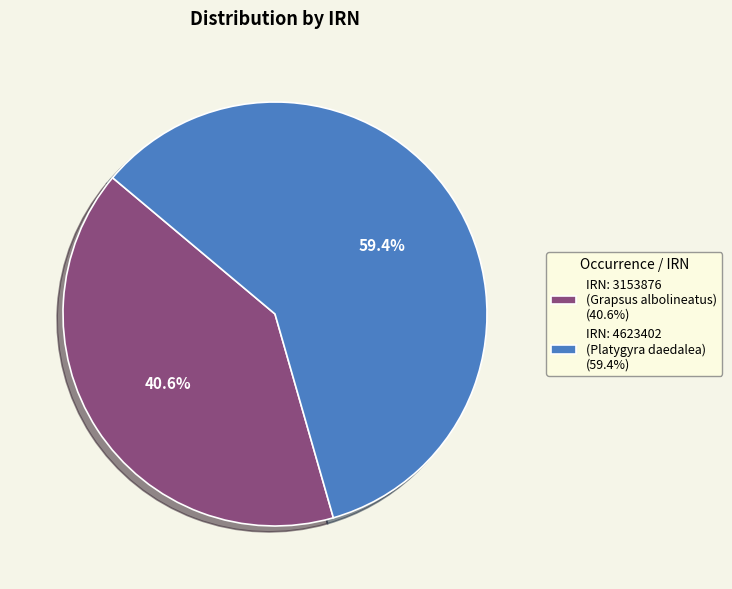

Which slice is the largest?

IRN: 4623402 (Platygyra daedalea) (59.4%)